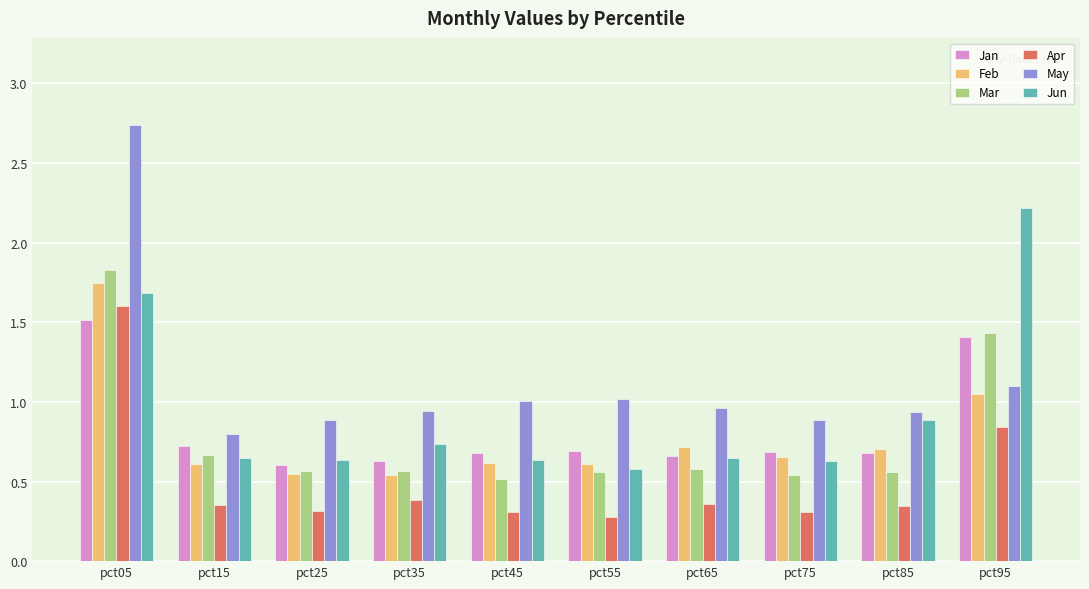

What is the maximum value for Mar?

1.8